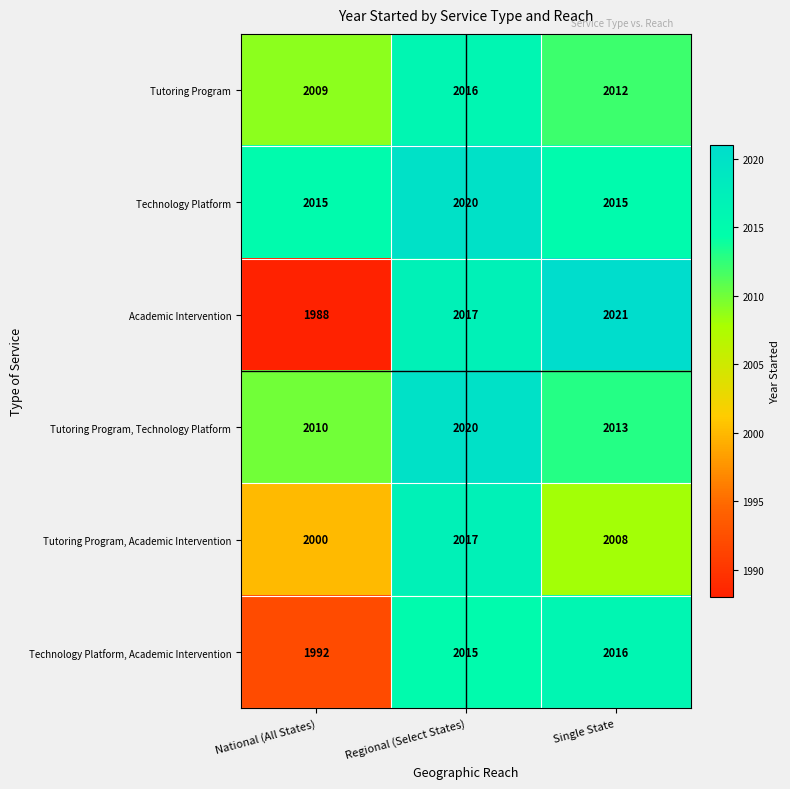

Rank the series at Single State from highest to lowest value.

Academic Intervention, Technology Platform, Academic Intervention, Technology Platform, Tutoring Program, Technology Platform, Tutoring Program, Tutoring Program, Academic Intervention